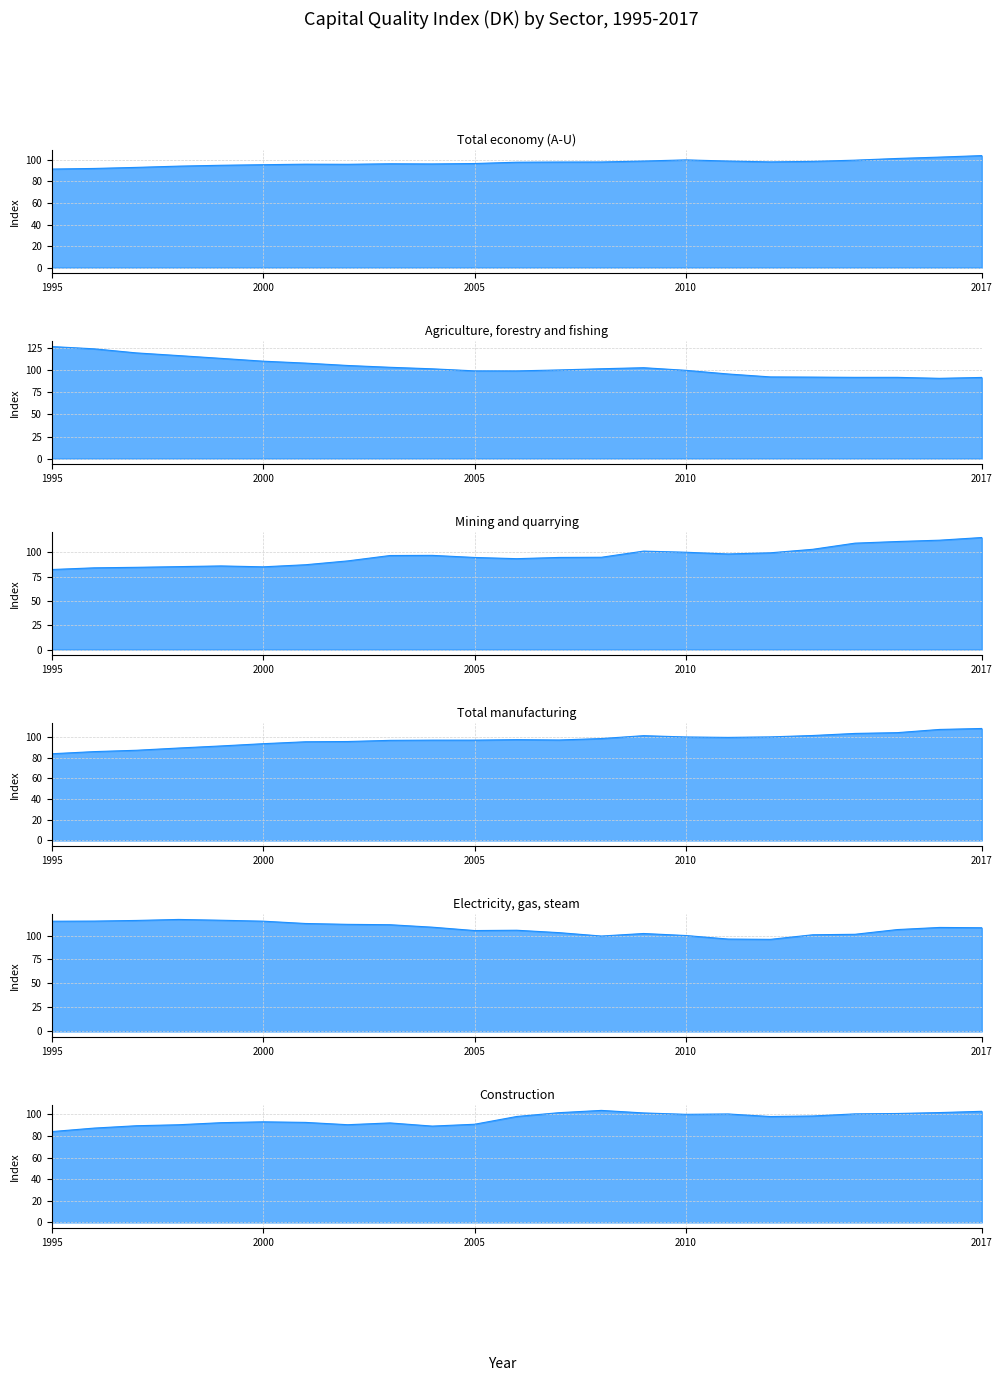

The value of Construction at 1997 is 139.6. True or false?

False